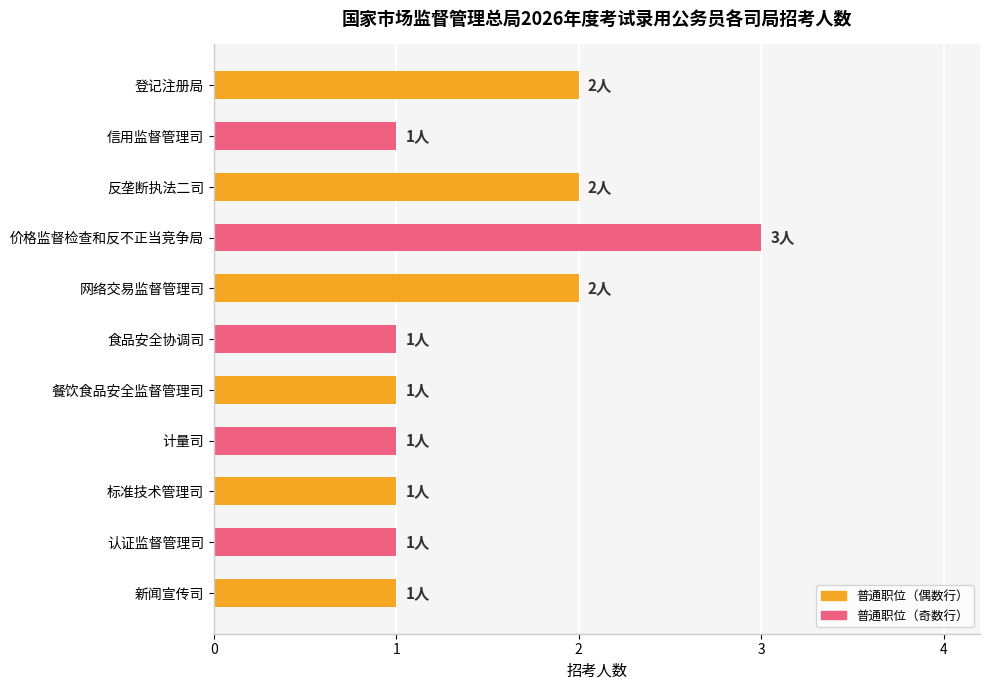

What is the sum of all values?

16